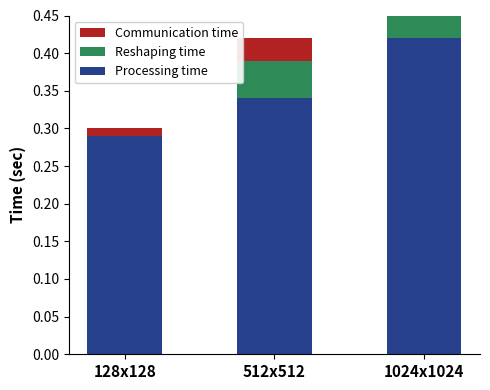

What is the total value across all series at 512x512?

0.4